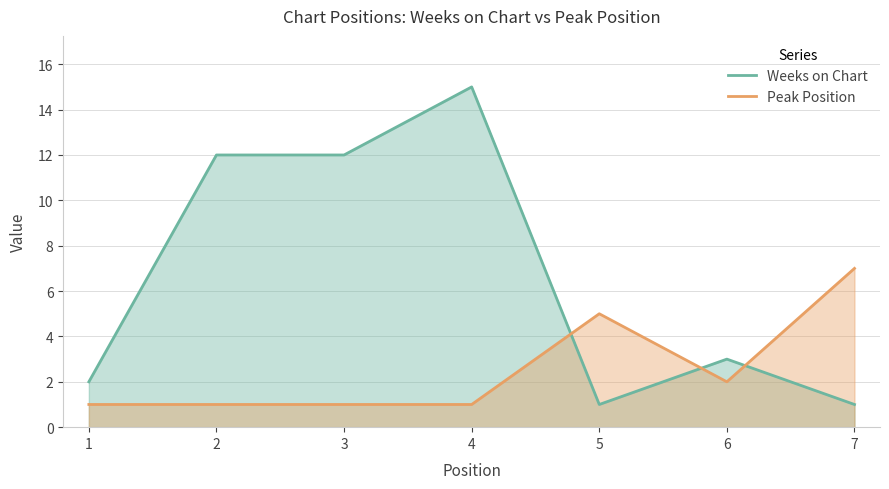

At which label is Weeks on Chart closest to 8?

2